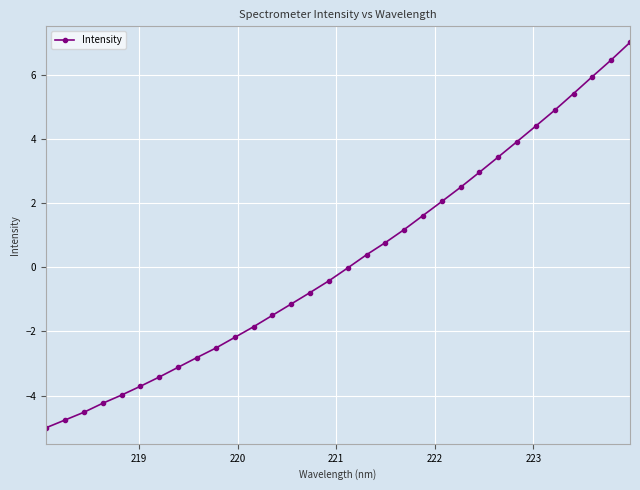

What is the minimum value shown in the chart?

-5.0